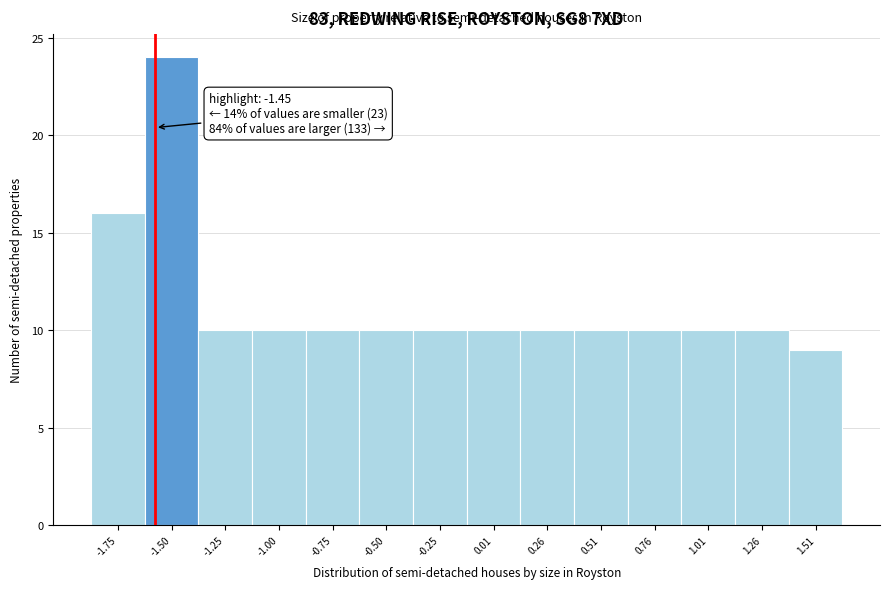

Reading left to right, extract all data points from this chart.

-1.75=16	-1.50=24	-1.25=10	-1.00=10	-0.75=10	-0.50=10	-0.25=10	0.01=10	0.26=10	0.51=10	0.76=10	1.01=10	1.26=10	1.51=9